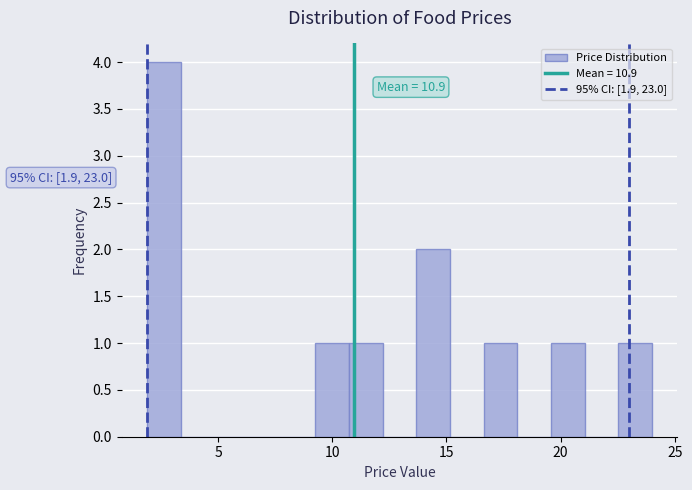

Read against the x-axis, roughly where is the centre of the tallest bar?

2.5